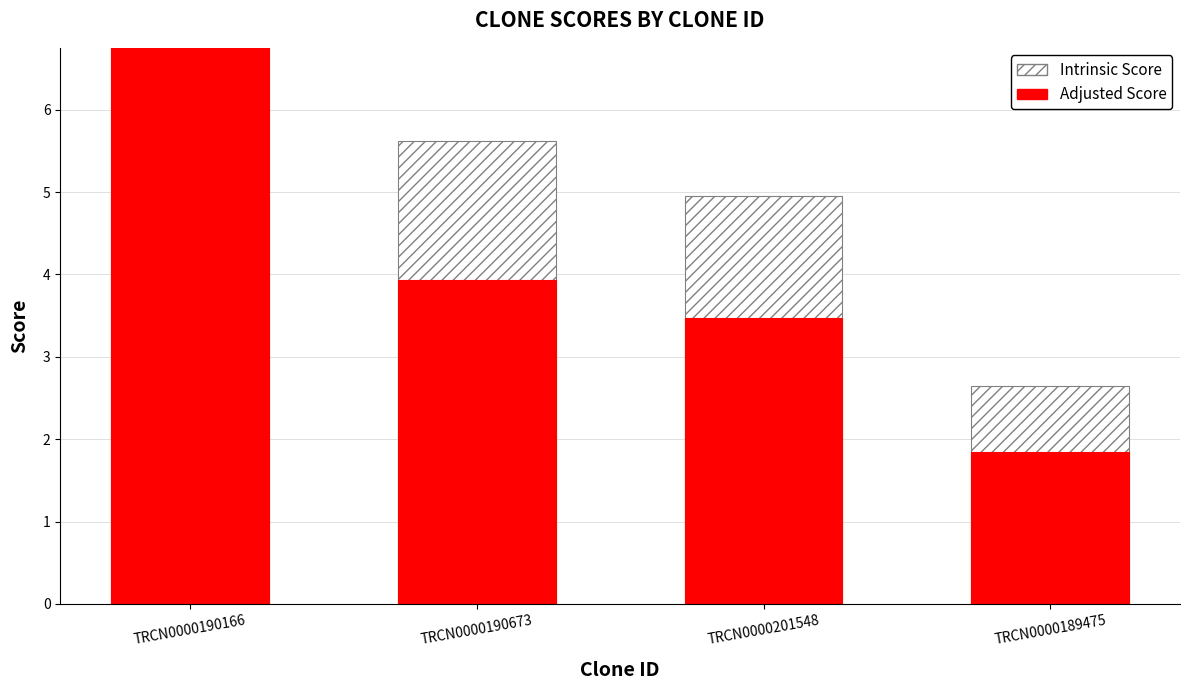

Reading right to left, what are all the values shown in this chart?

Intrinsic Score: 2.6	5.0	5.6	5.0
Adjusted Score: 1.8	3.5	3.9	6.9